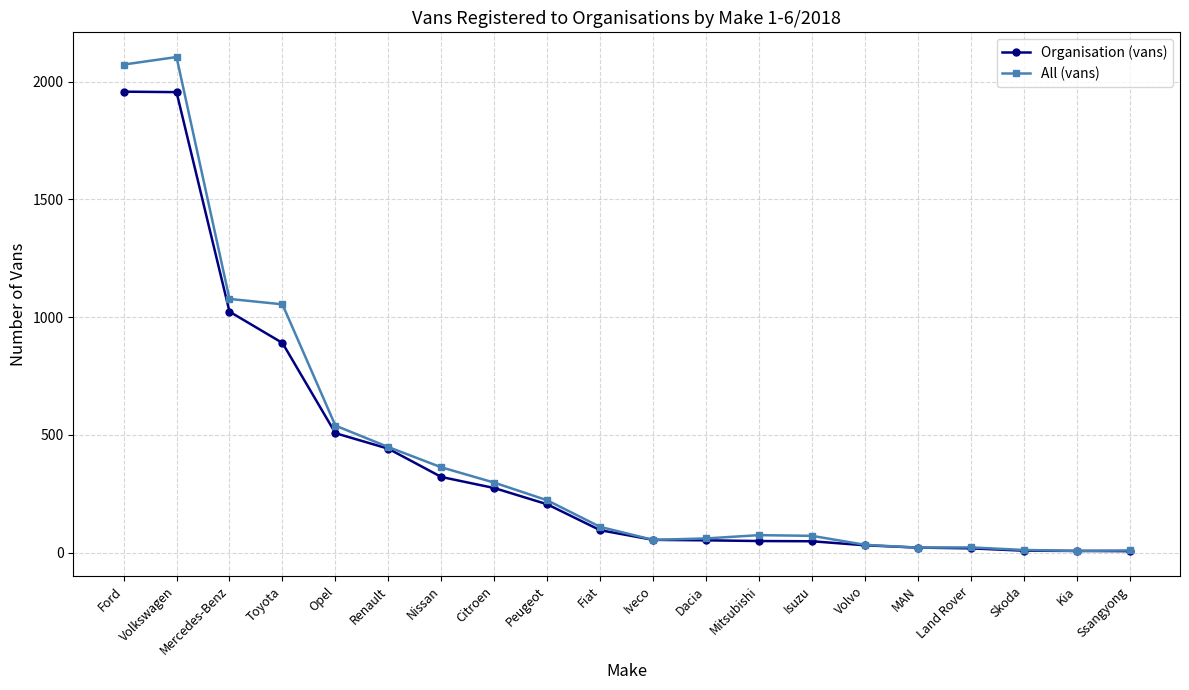

What is the minimum value for Organisation (vans)?

6